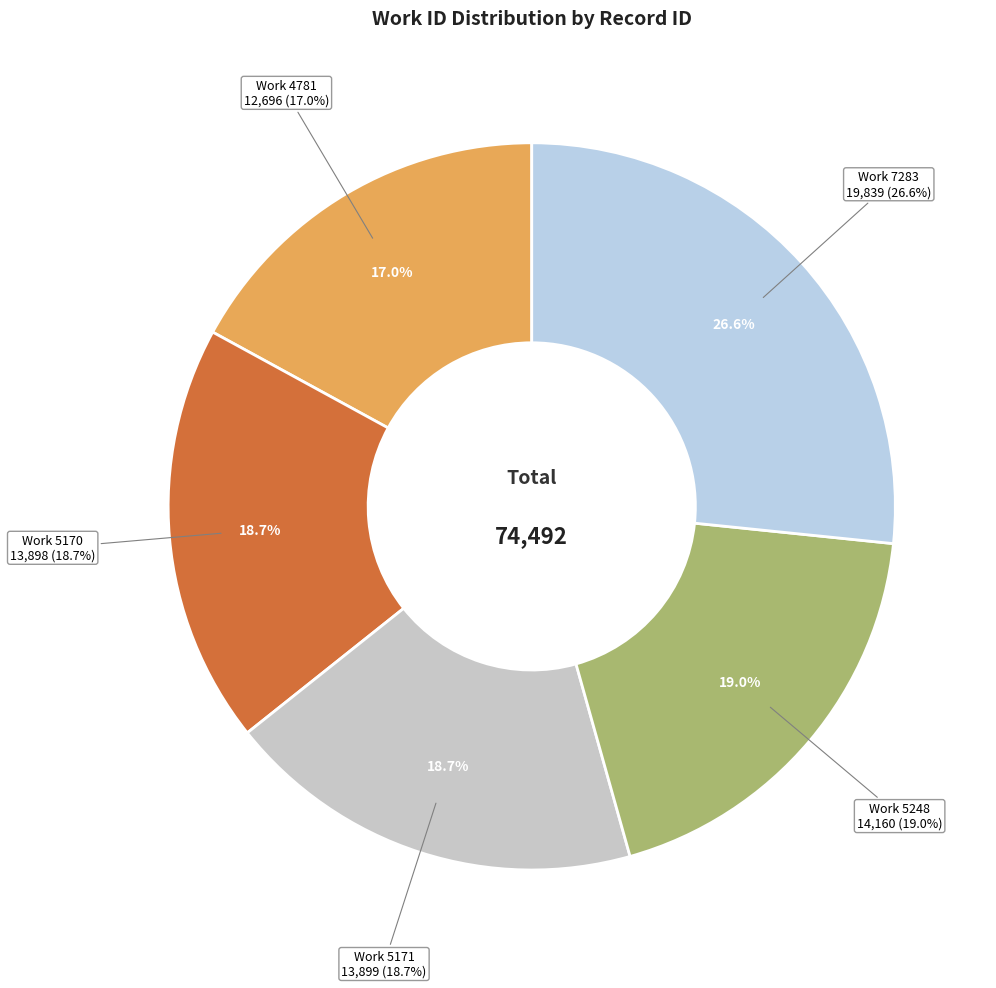

Is it true that 4781 is 9% of the pie?

False